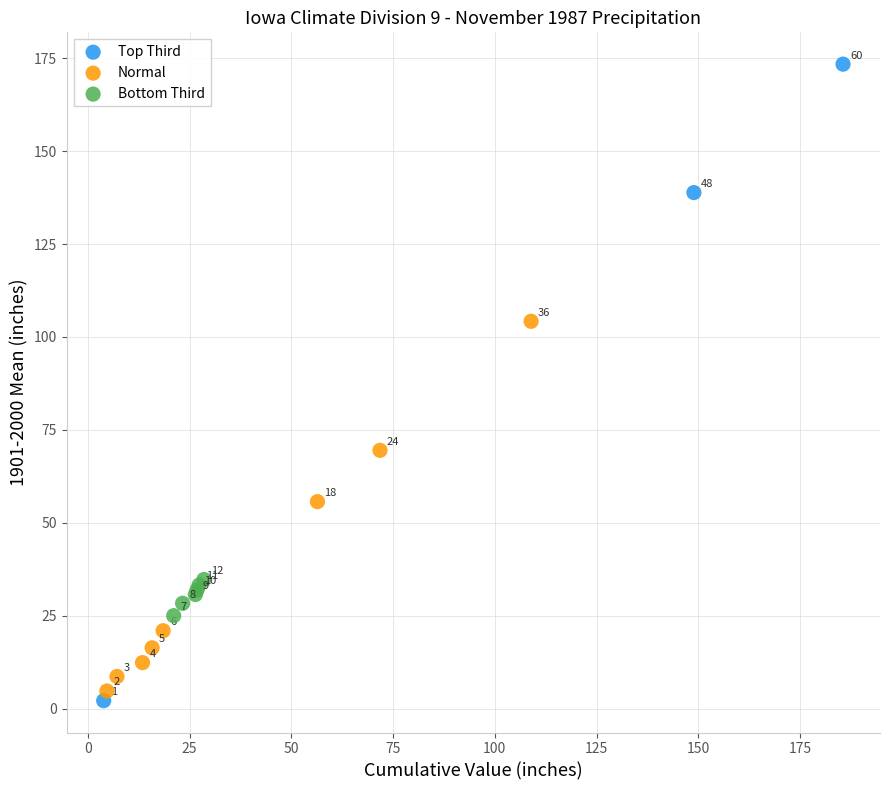

Which series reaches the minimum Y coordinate?

Top Third